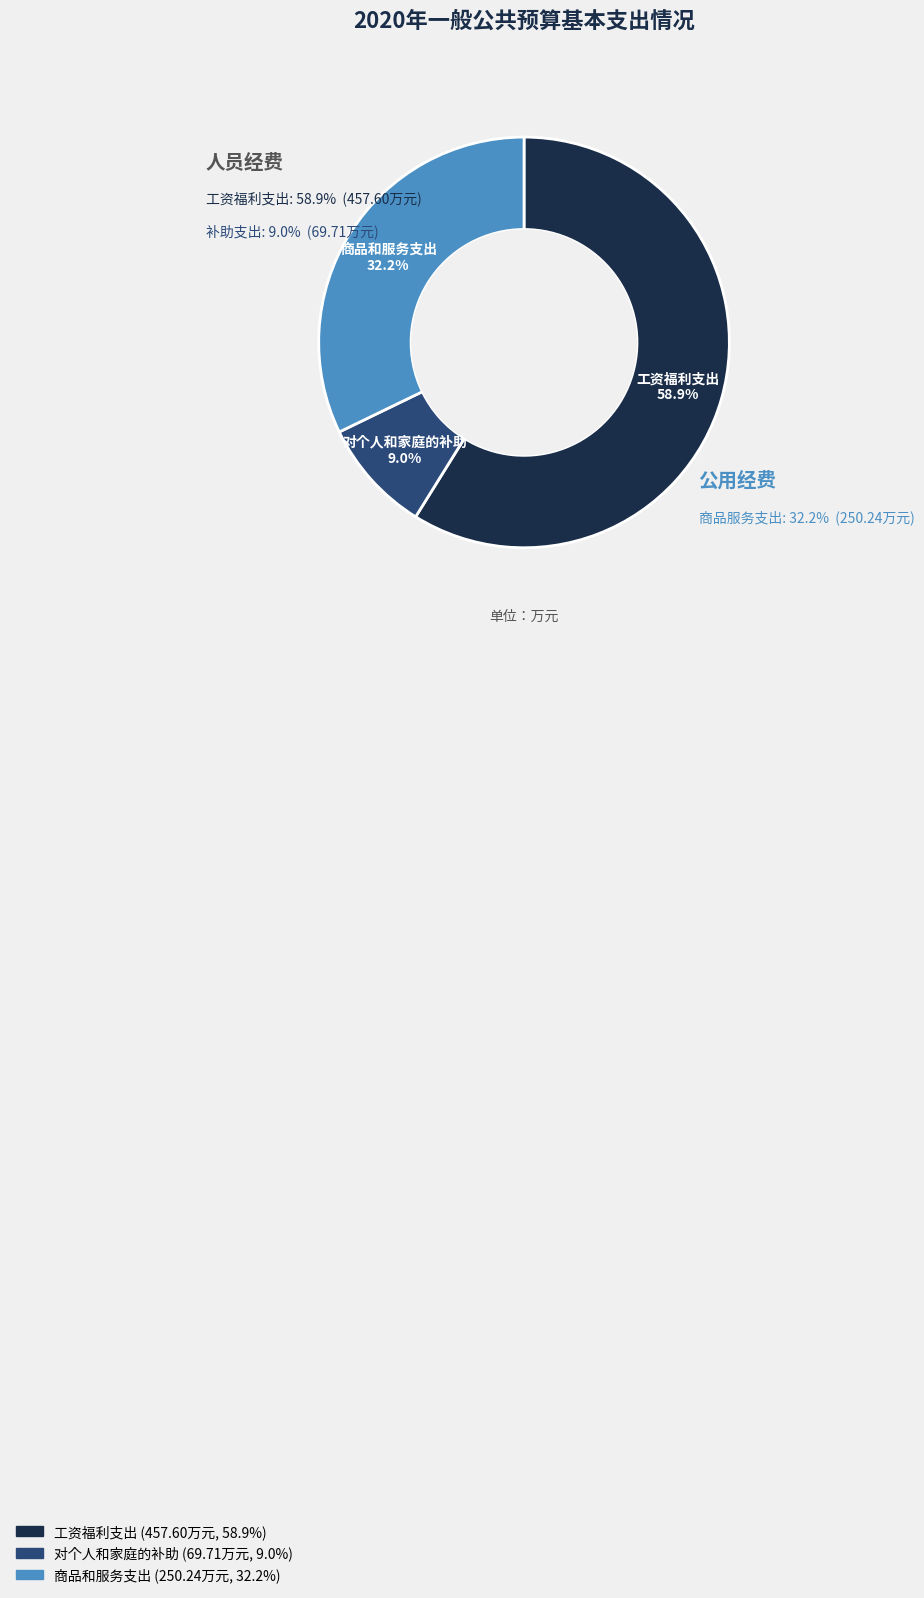

What is the smallest slice in the pie chart?

对个人和家庭的补助